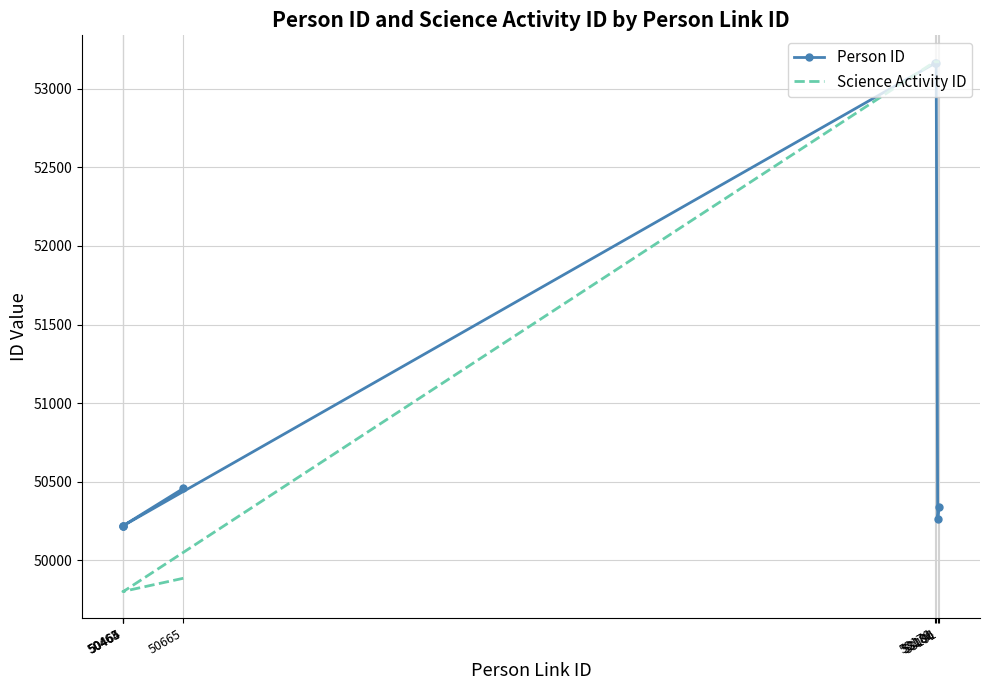

How many times do Science Activity ID and Person ID cross each other?

1